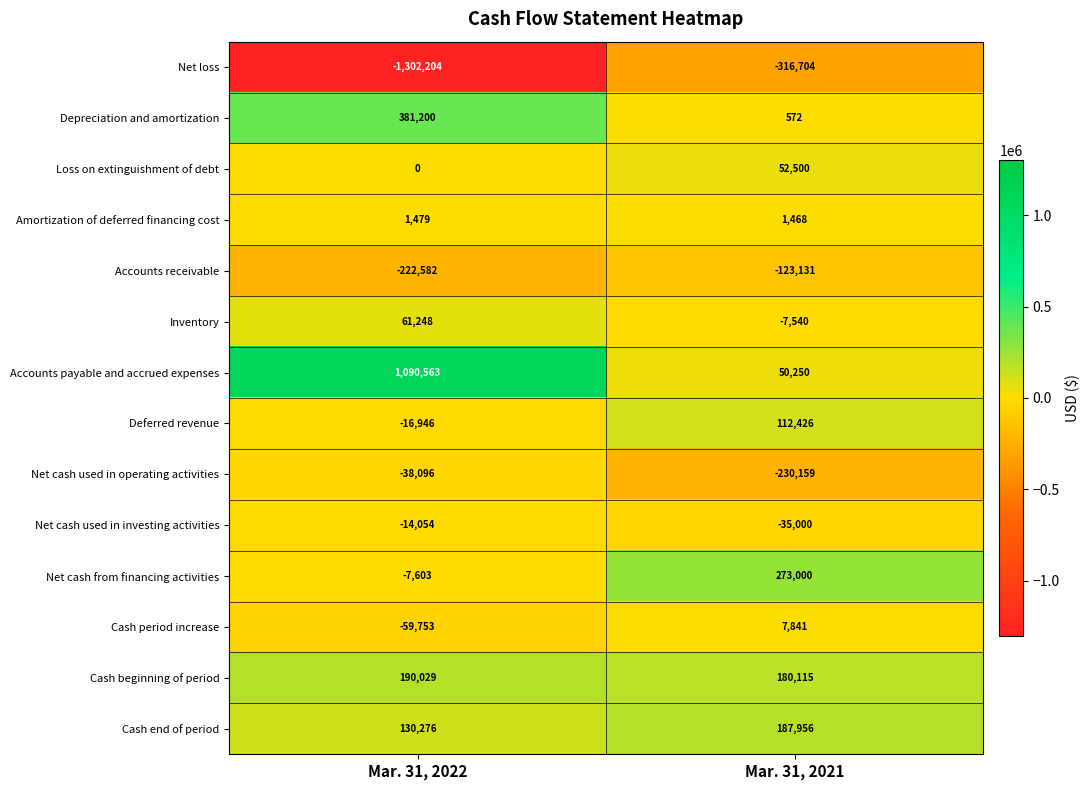

Is it true that Net cash used in operating activities equals -38096 at Mar. 31, 2022?

True